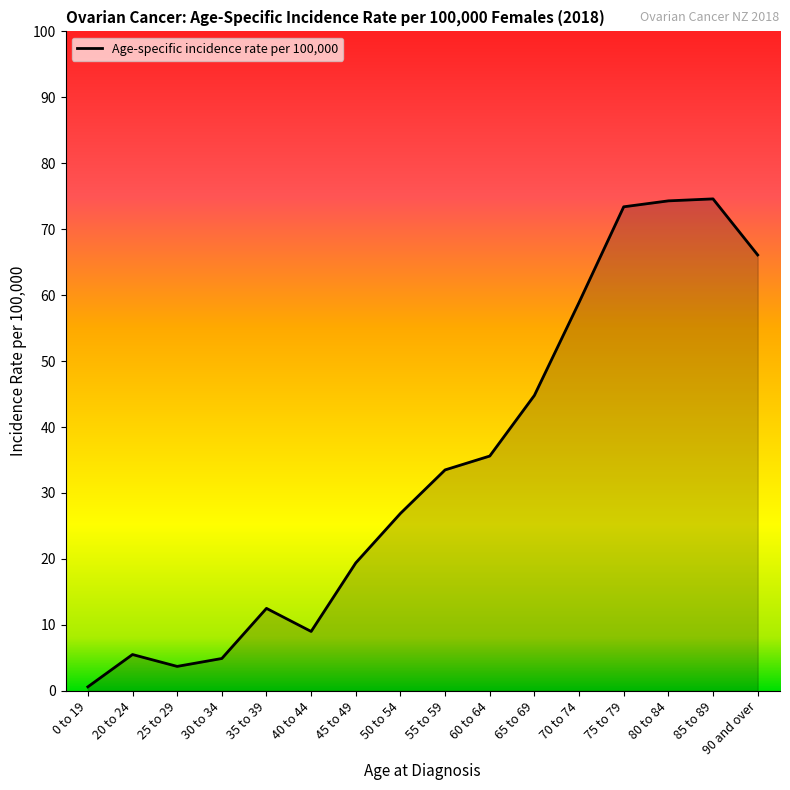

The value at 70 to 74 is 58.9. True or false?

True